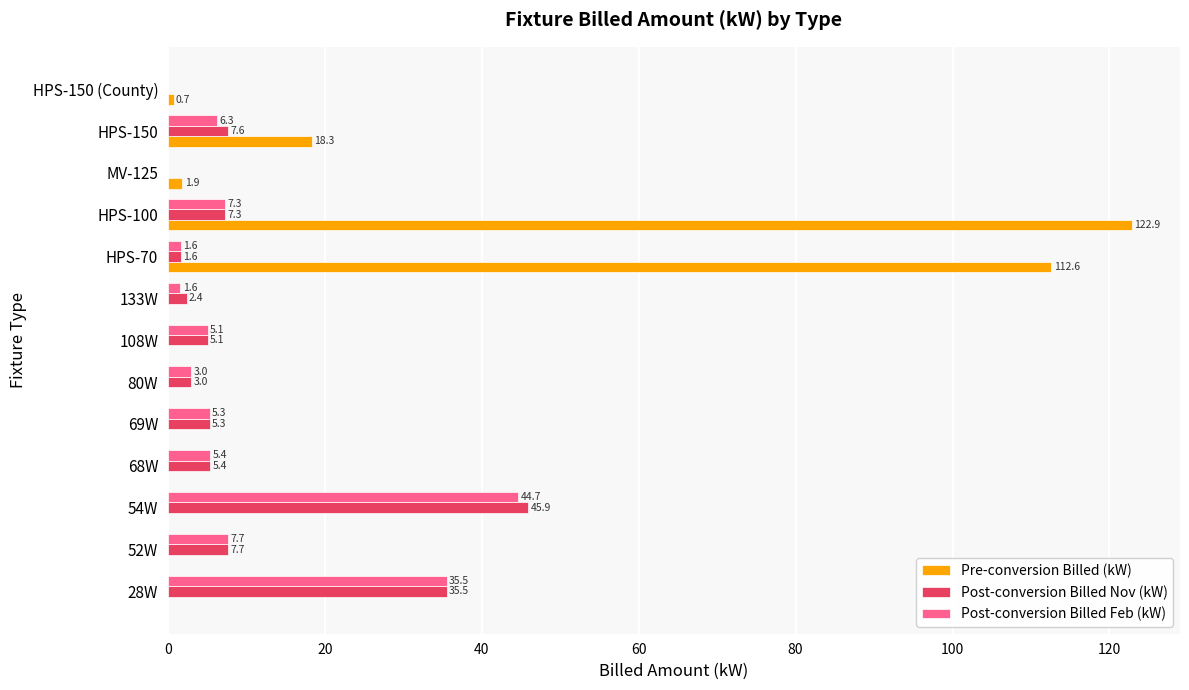

Which series changed the most between 54W and 69W?

Post-conversion Billed Nov (kW)